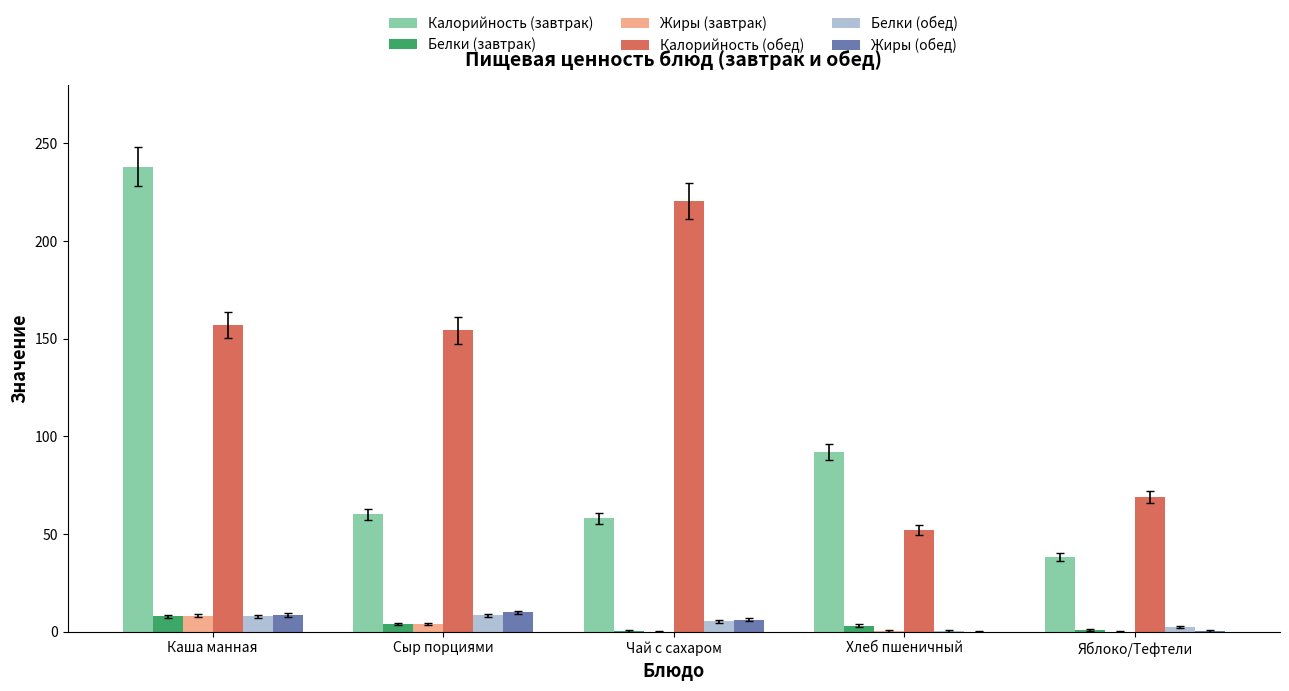

Which series has the largest total across all categories?

Калорийность (обед)